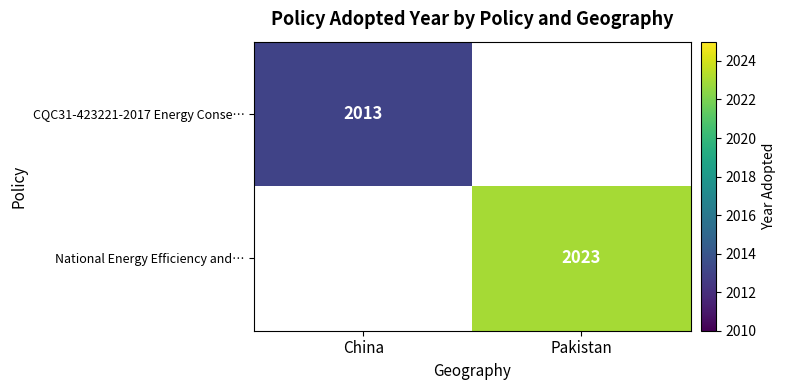

How many data points does each series have?

2